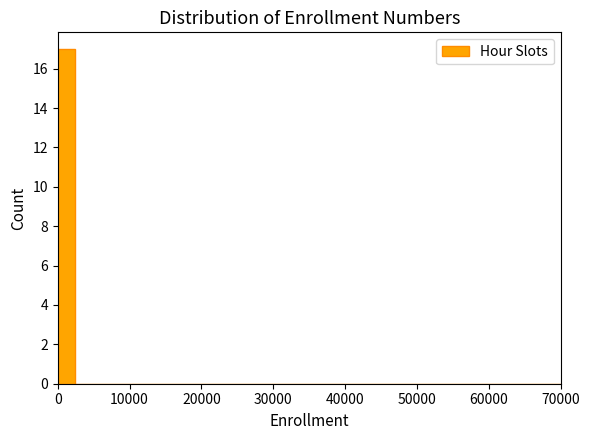

Read against the x-axis, roughly where is the centre of the tallest bar?

1000